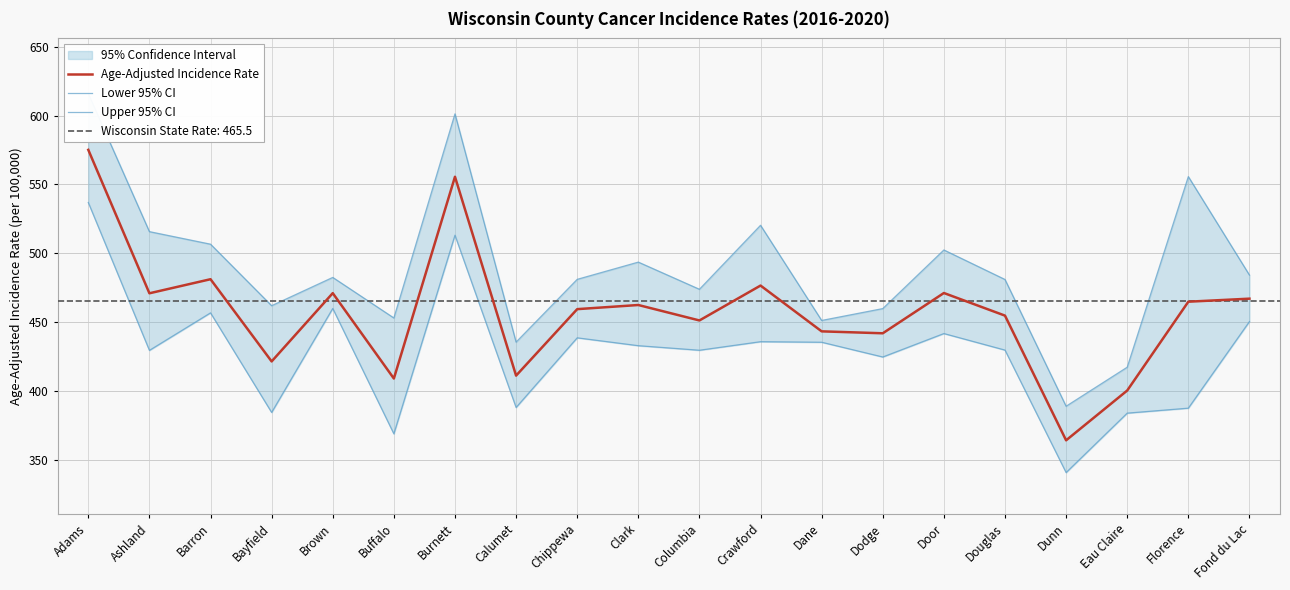

True or false: Lower 95% CI has a value of 450.6 at Fond du Lac.

True